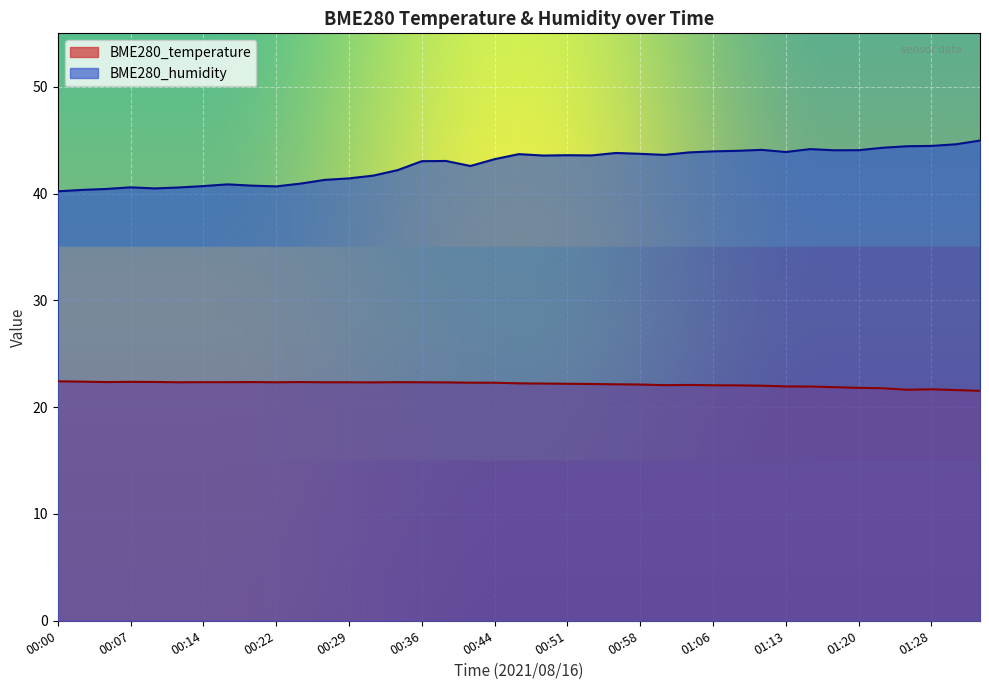

What is the label of the 38th point from the right?

00:02